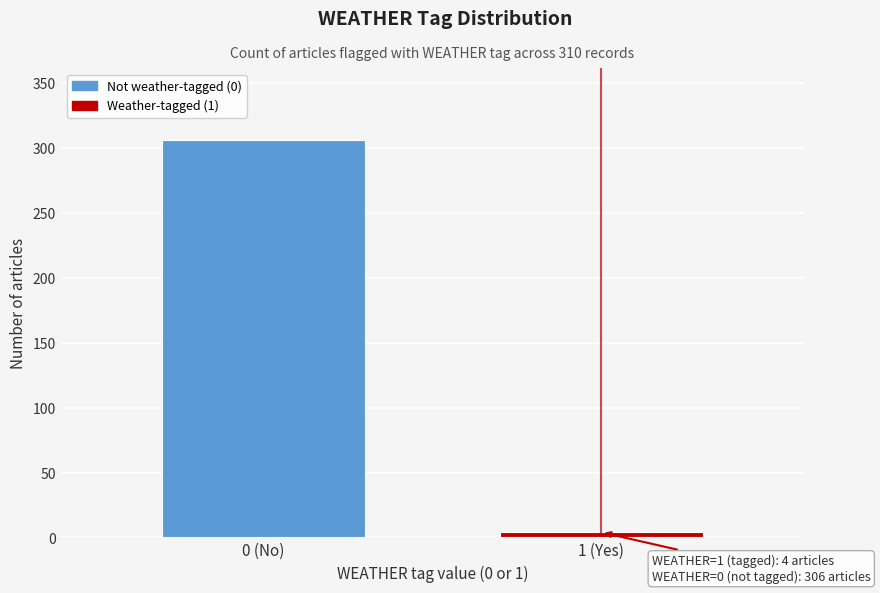

Reading right to left, transcribe all the data shown in this chart.

1 (Yes)=4	0 (No)=306